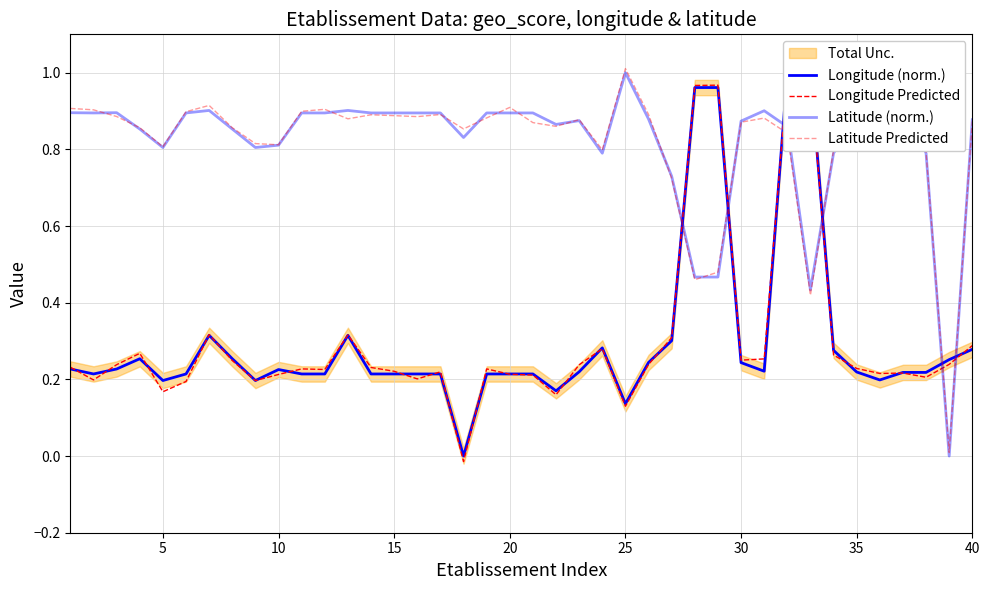

What is the average value of the Latitude Predicted series?

0.8